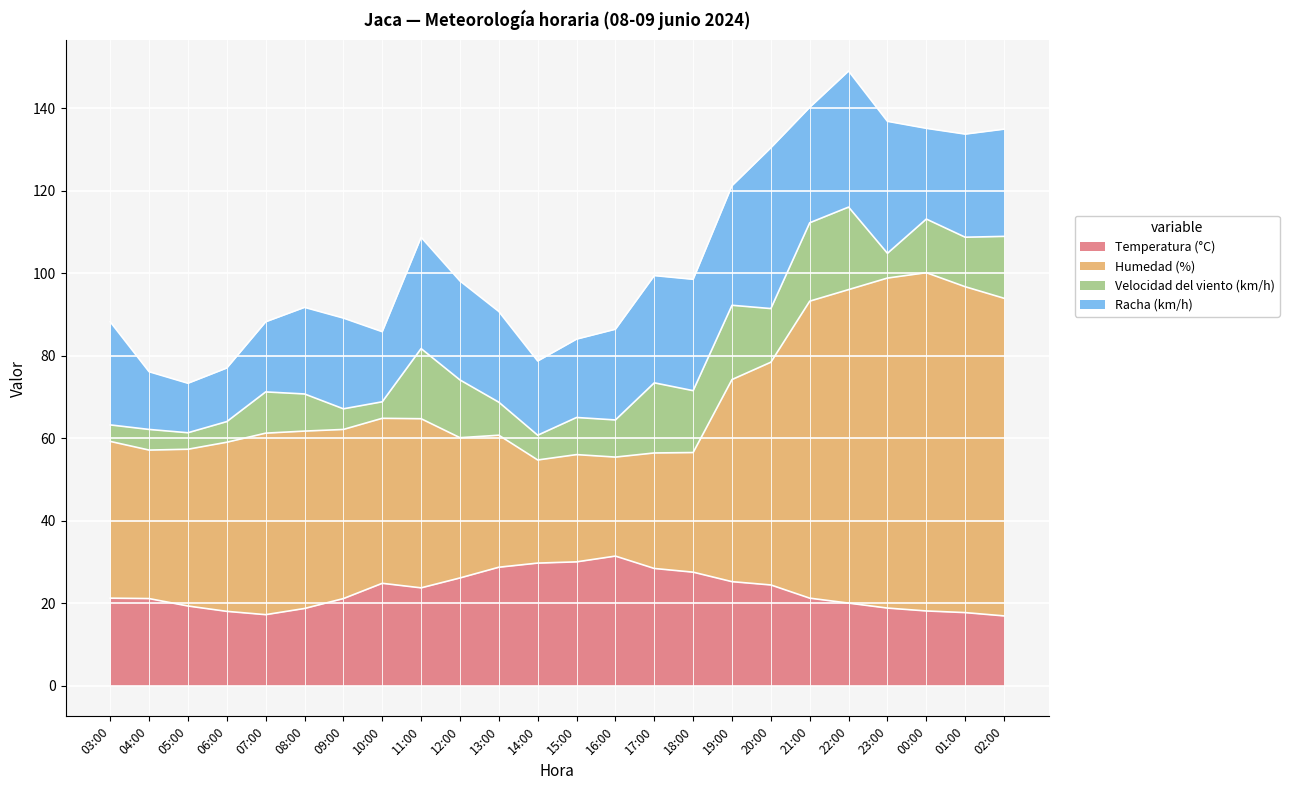

What is the minimum value for Temperatura (°C)?

16.9